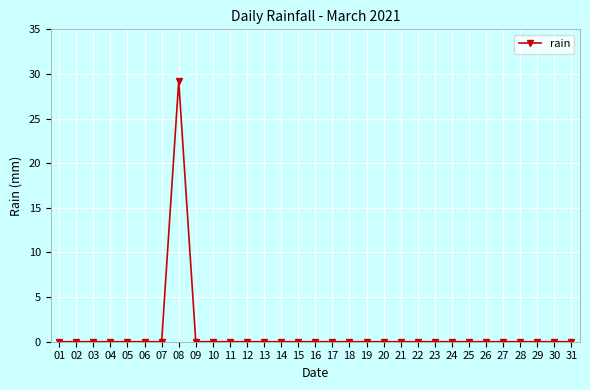

Reading right to left, list all the values displayed in this chart.

0.0	0.0	0.0	0.0	0.0	0.0	0.0	0.0	0.0	0.0	0.0	0.0	0.0	0.0	0.0	0.0	0.0	0.0	0.0	0.0	0.0	0.0	0.0	29.2	0.0	0.0	0.0	0.0	0.0	0.0	0.0